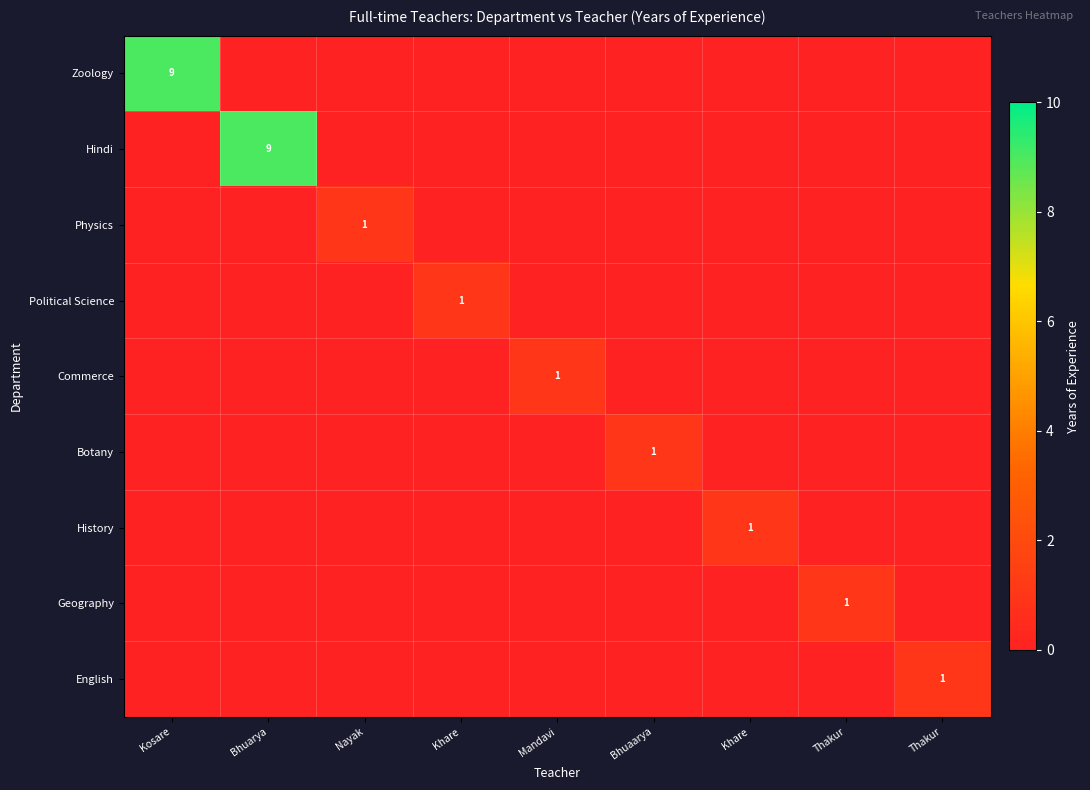

List the series in order of their peak value, lowest first.

Physics, Political Science, Commerce, Botany, History, Geography, English, Zoology, Hindi